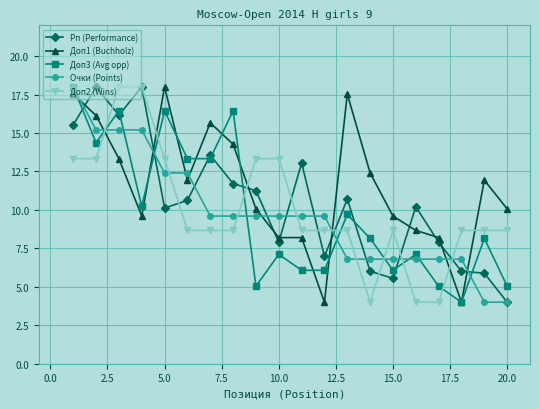

True or false: Доп1 (Buchholz) has more than 2 interior local peaks.

True